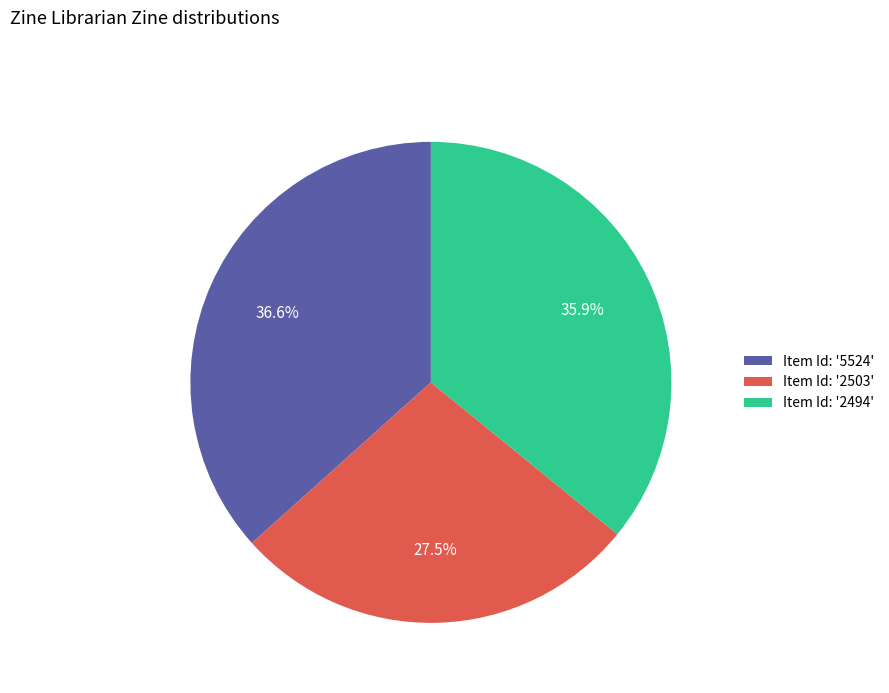

What is the ratio of the value at Item Id: '2503' to the value at Item Id: '5524'?

0.8